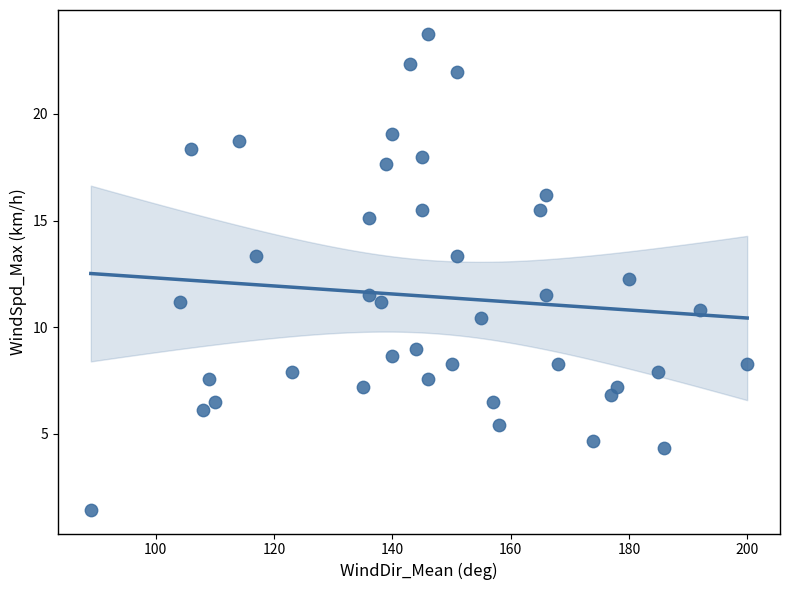

What is the range of X values (max minus min)?

111.0